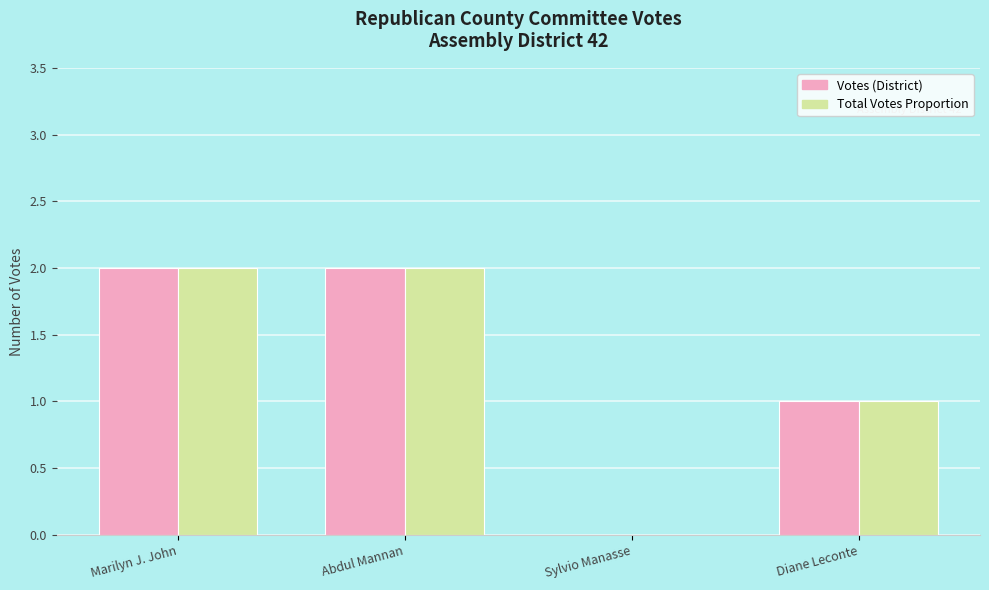

The value of Votes (District) at Marilyn J. John is 1. True or false?

False